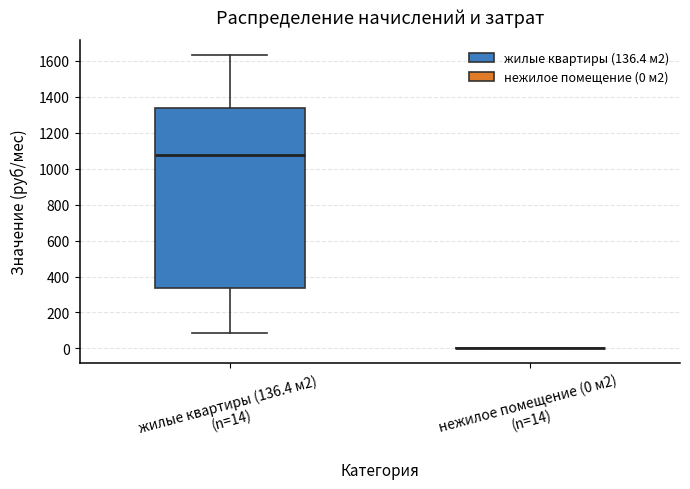

Where does the lower whisker of the box for жилые квартиры (136.4 м2) (n=14) end on the y-axis? The values are not printed on the chart, so give them approximately, as read against the axis.

80